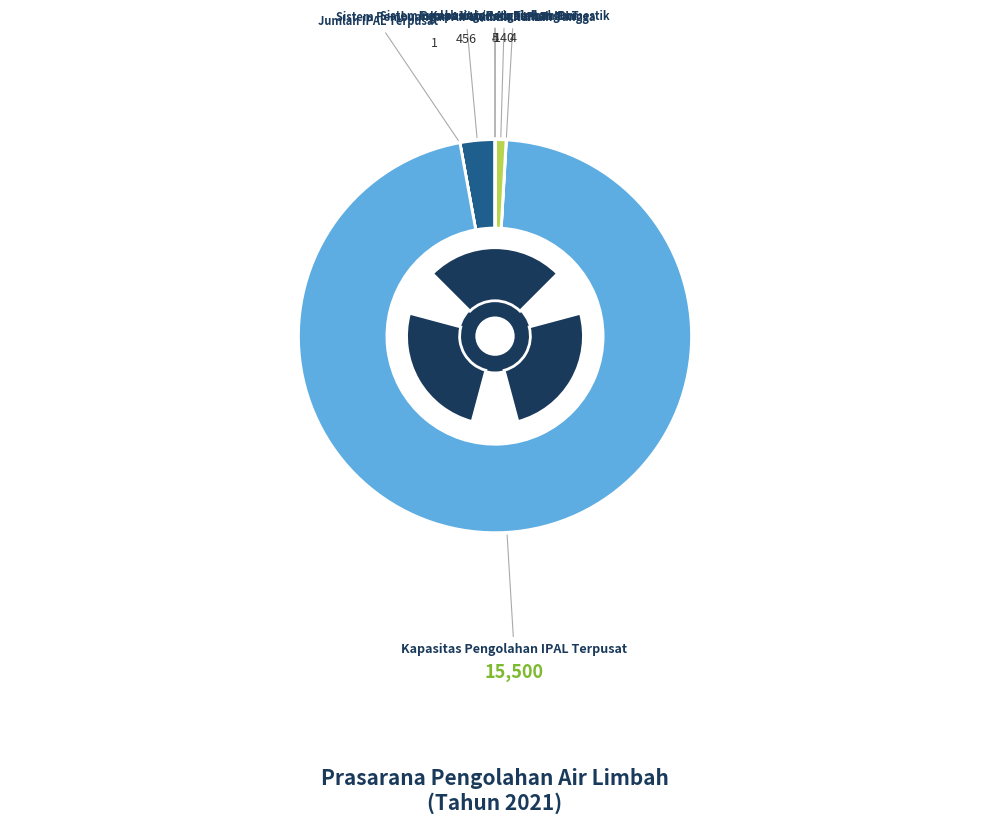

How many segments does this pie chart have?

7